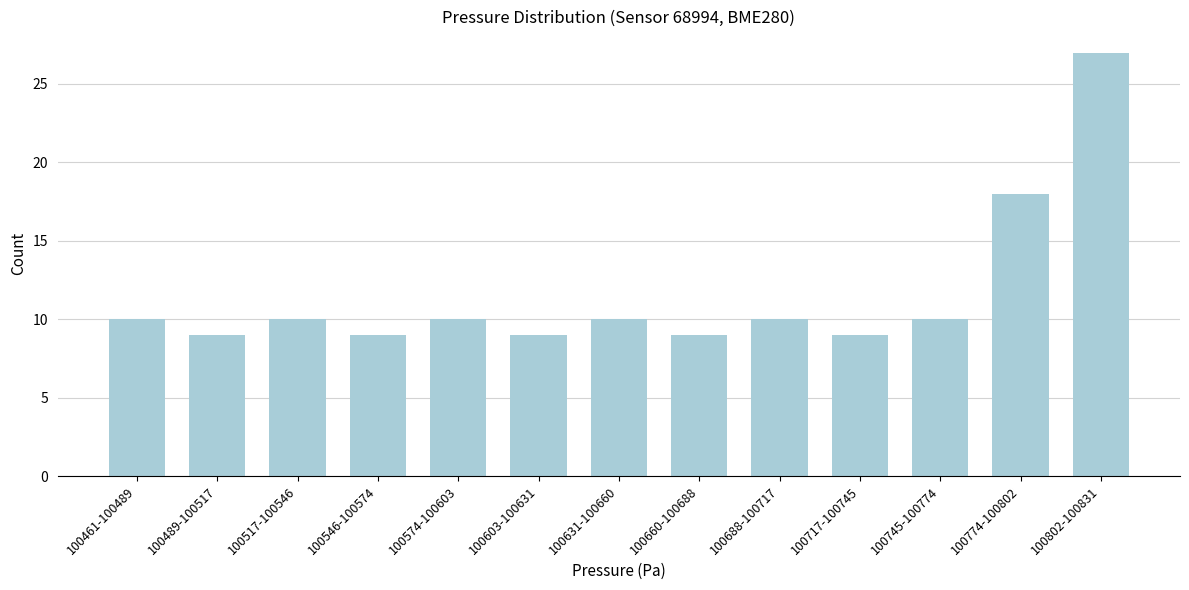

Reading left to right, list all the values displayed in this chart.

10	9	10	9	10	9	10	9	10	9	10	18	27